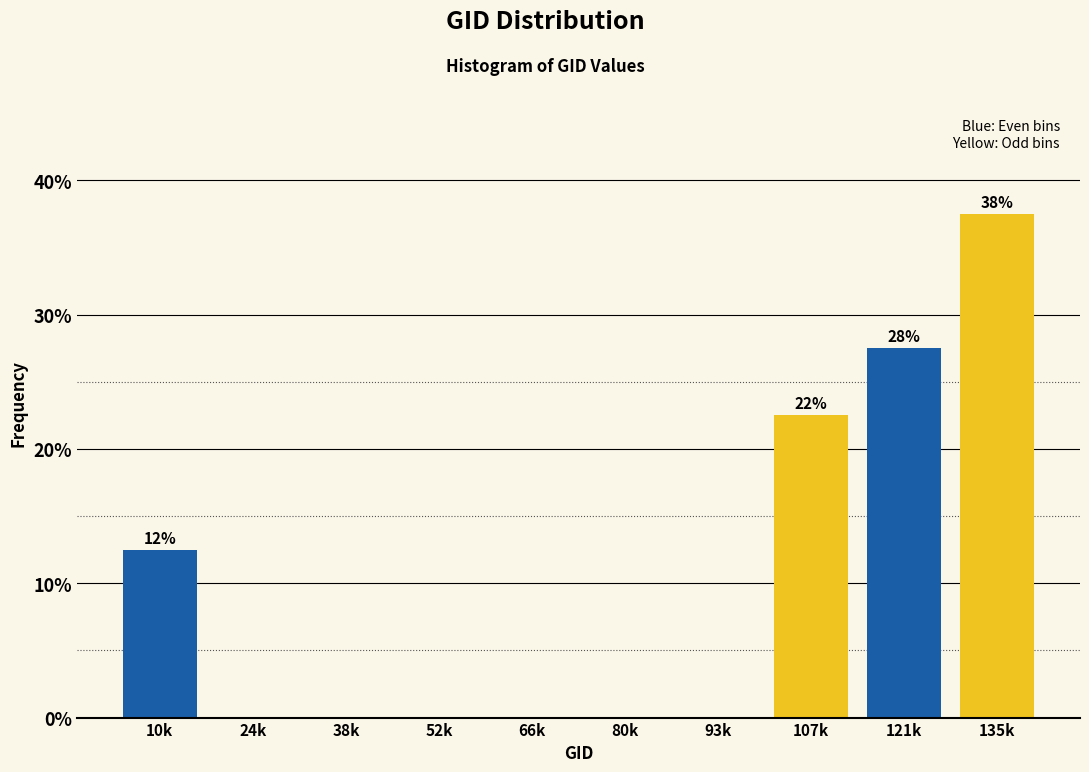

Reading left to right, list all the values displayed in this chart.

10k=12.5	24k=0.0	38k=0.0	52k=0.0	66k=0.0	80k=0.0	93k=0.0	107k=22.5	121k=27.5	135k=37.5